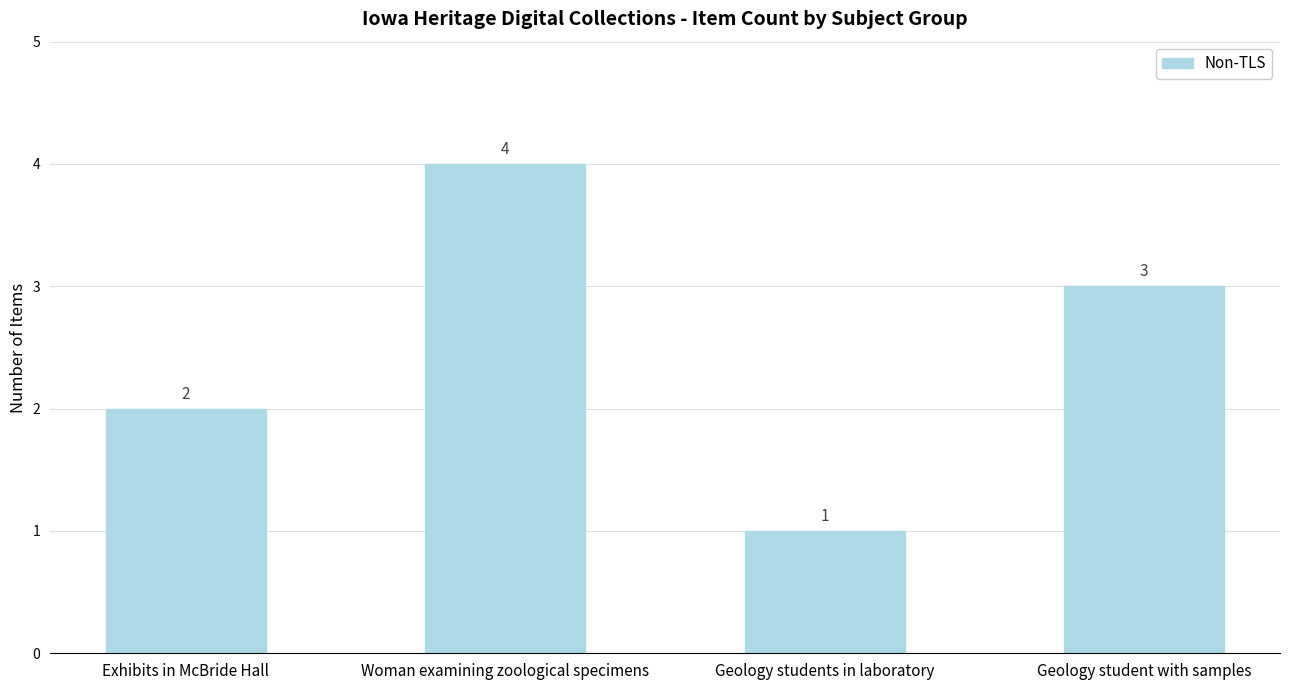

Where does the data first go above 3?

Woman examining zoological specimens